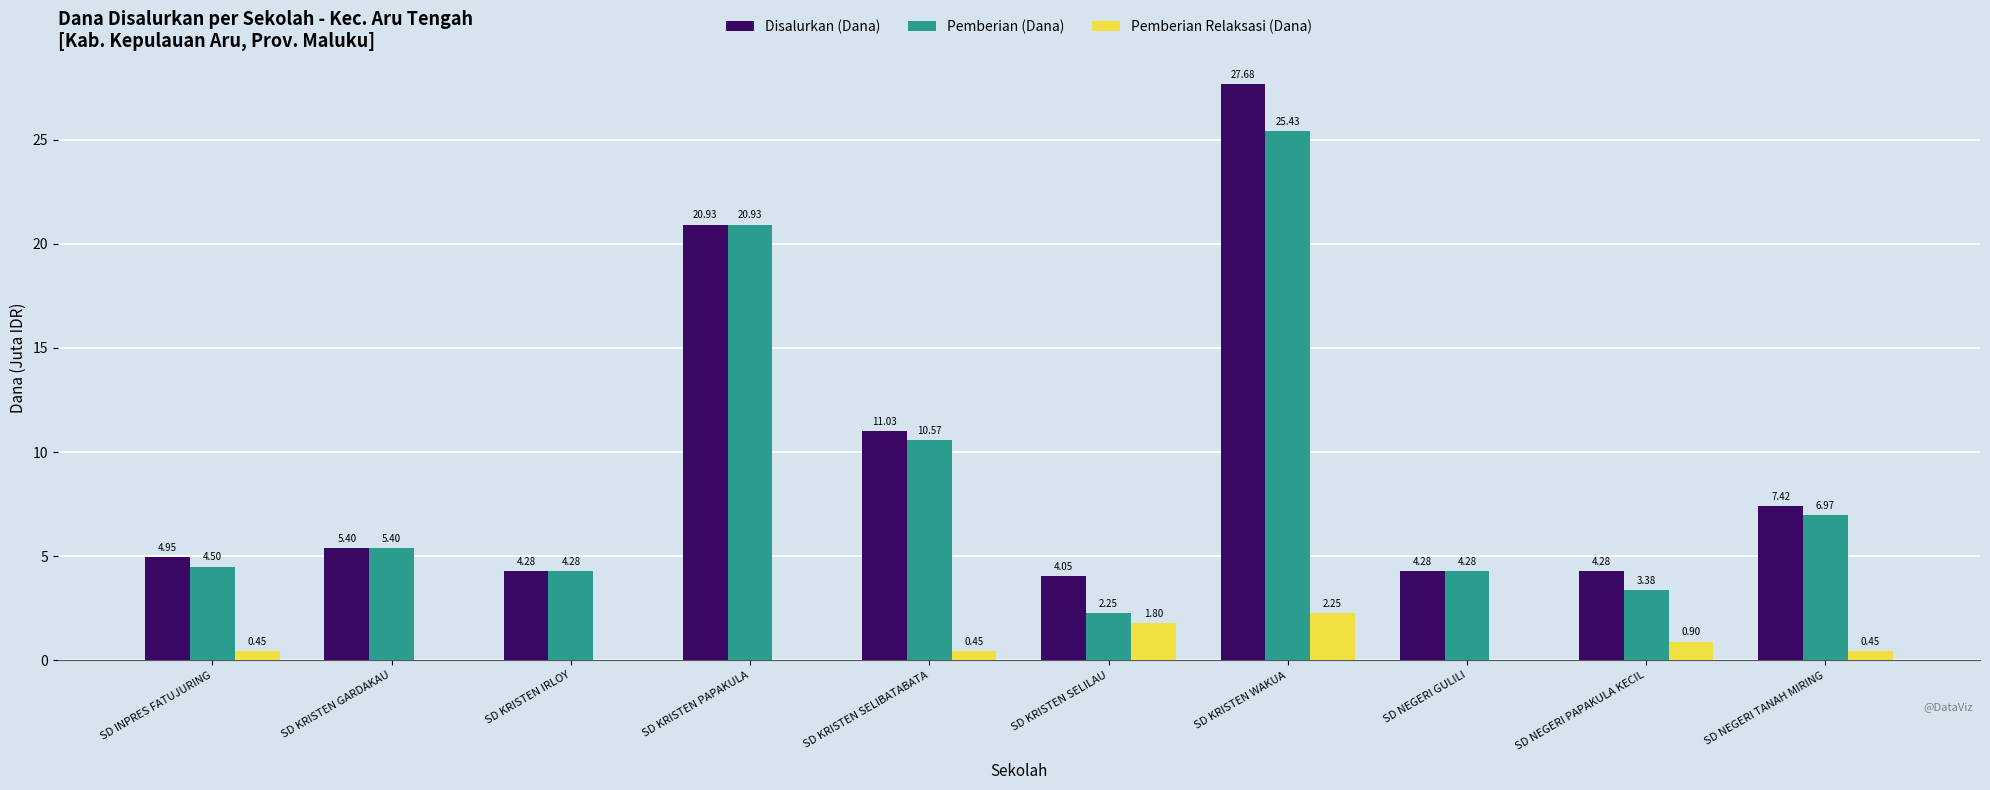

Between SD KRISTEN WAKUA and SD NEGERI TANAH MIRING, which series saw the biggest shift?

Disalurkan (Dana)